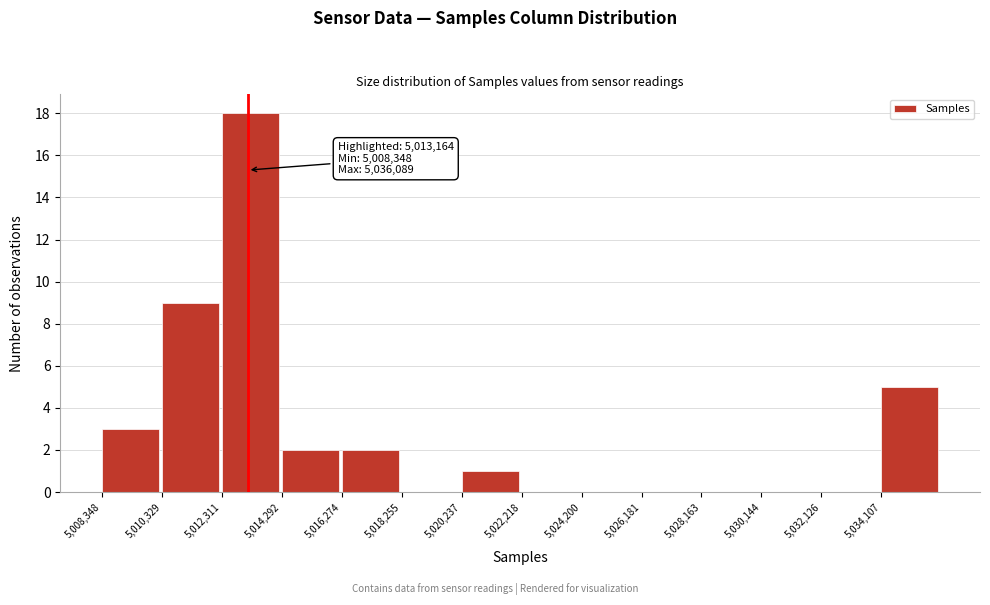

Over which range of the x-axis is the bar tallest?

5012400 to 5014200